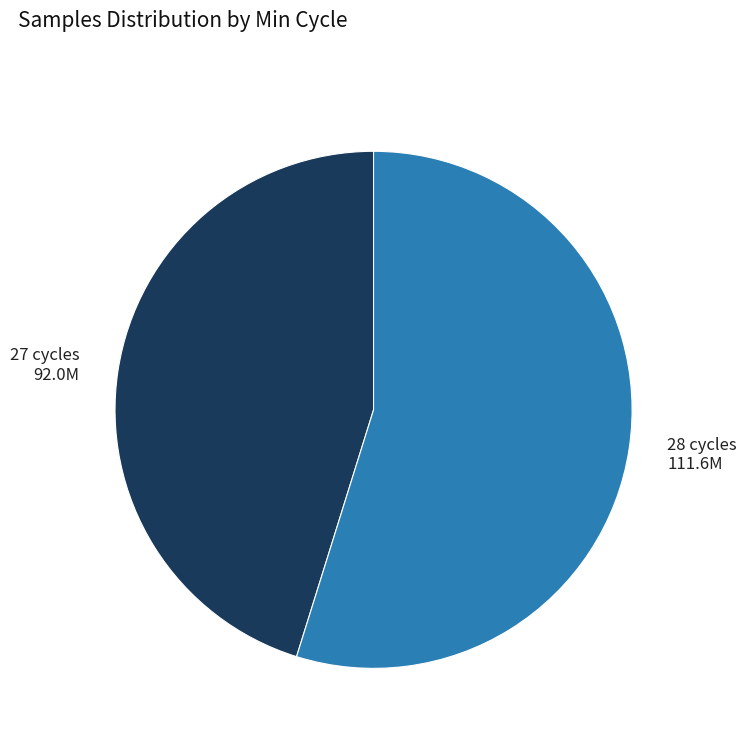

What is the smallest slice in the pie chart?

27 cycles 92.0M